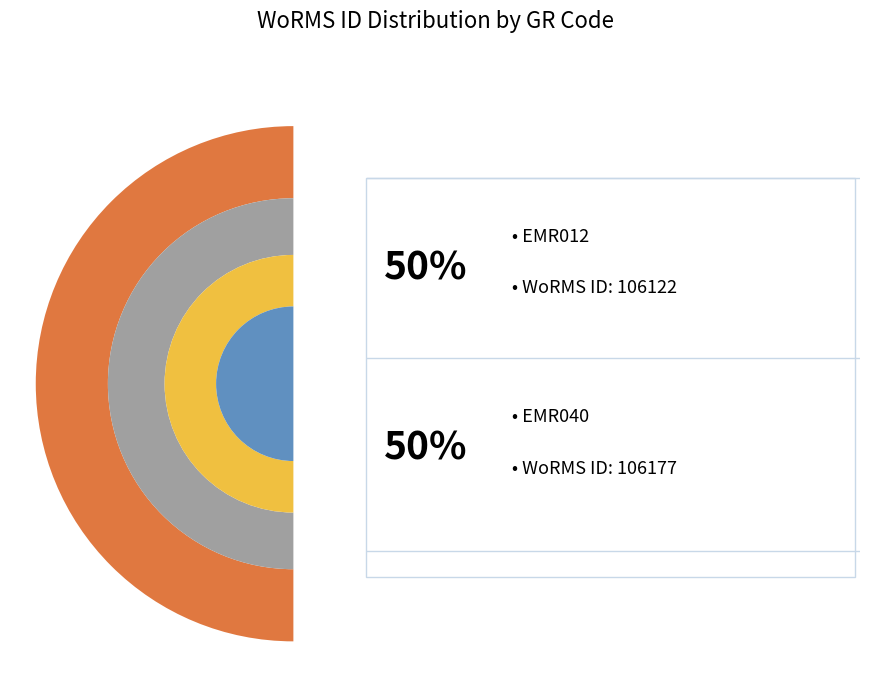

Which category has the biggest portion of the pie?

EMR040